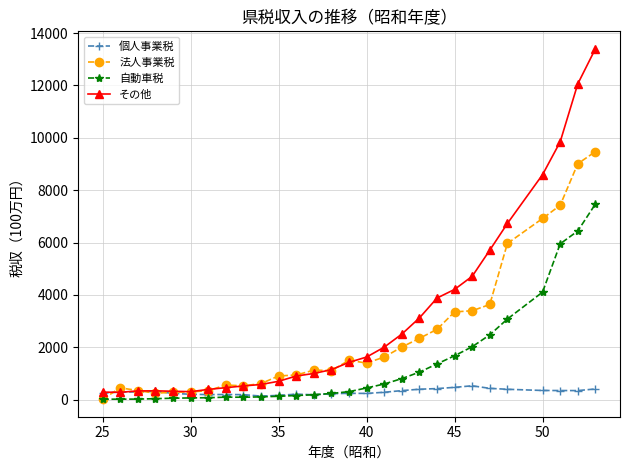

How many data points in 個人事業税 are less than 296?

14